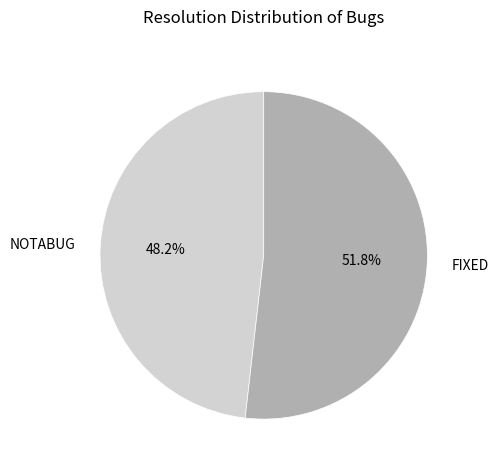

Which category has the smallest portion of the pie?

NOTABUG